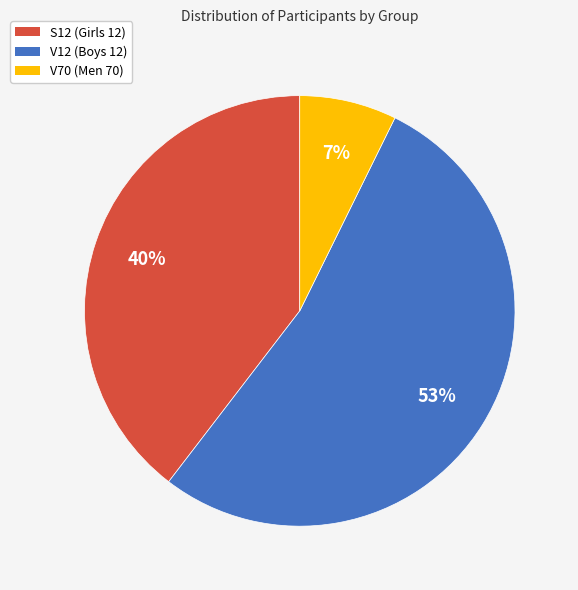

To the nearest percent, what is the combined percentage of S12 and V70?

47%